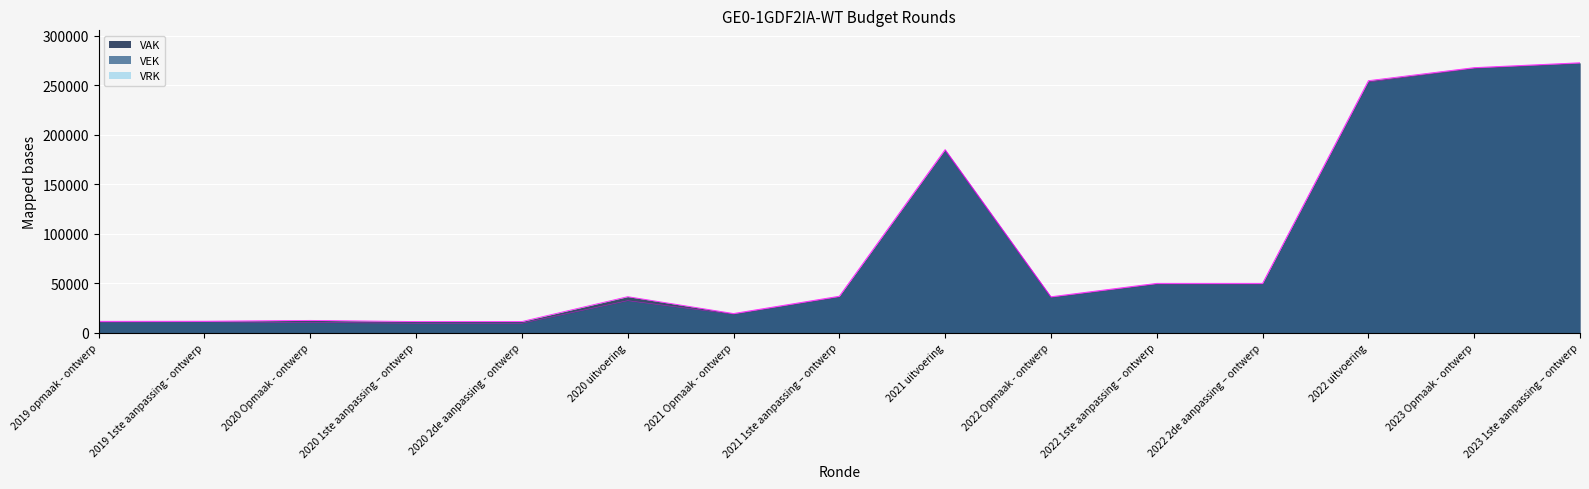

Reading right to left, extract all data points from this chart.

VAK: 272696	267773	254583	49879	49879	36350	185034	36874	19397	36413	11287	11287	12441	11614	11500
VEK: 272055	267132	253234	49238	49238	35709	184158	36233	18756	32363	9571	9571	10326	11068	10787